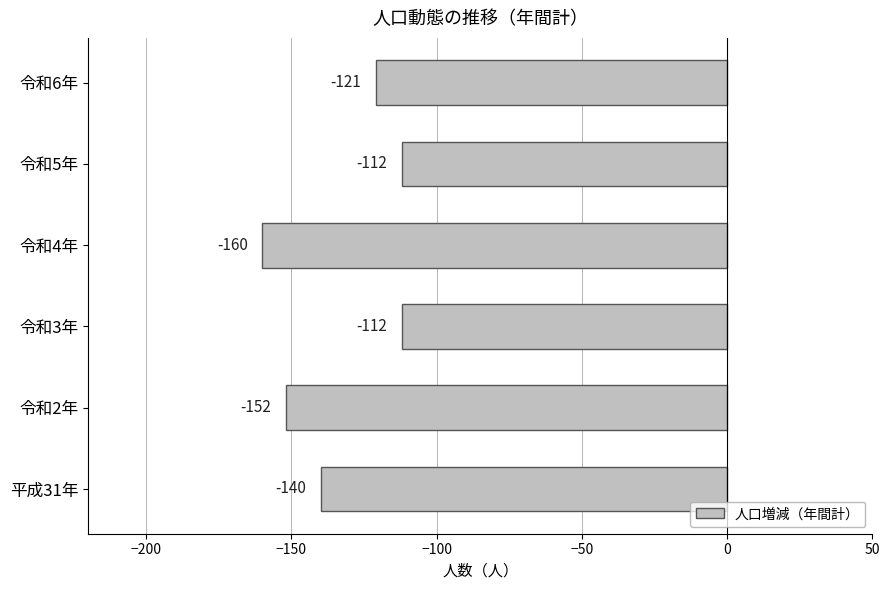

At which label is the value closest to -136?

平成31年